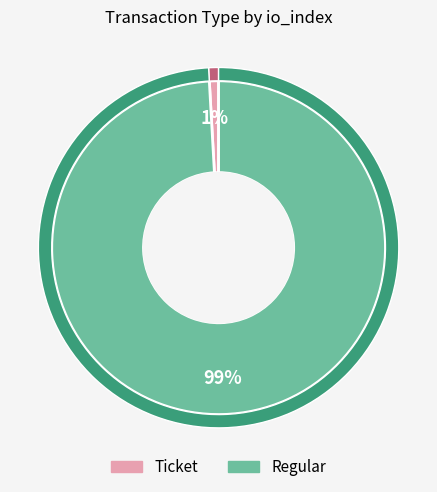

Is Regular the majority of the pie?

Yes